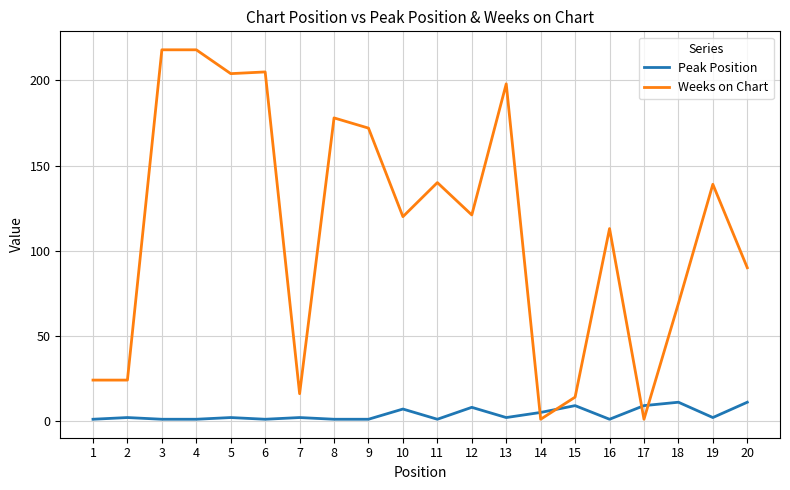

The Peak Position series shows 11 at 20. True or false?

True